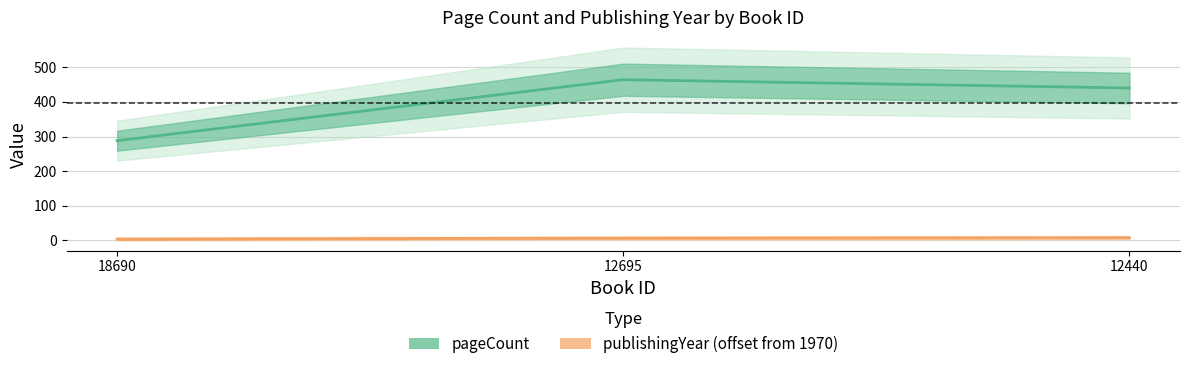

Is it true that publishingYear equals 8 at 12440?

True